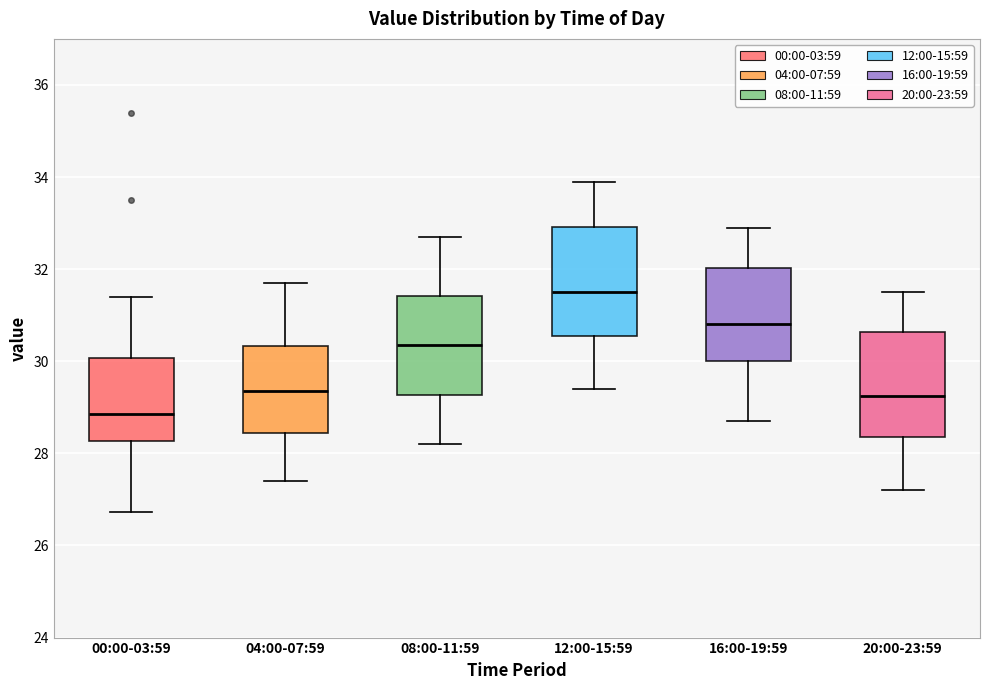

Which box has the highest median line?

12:00-15:59